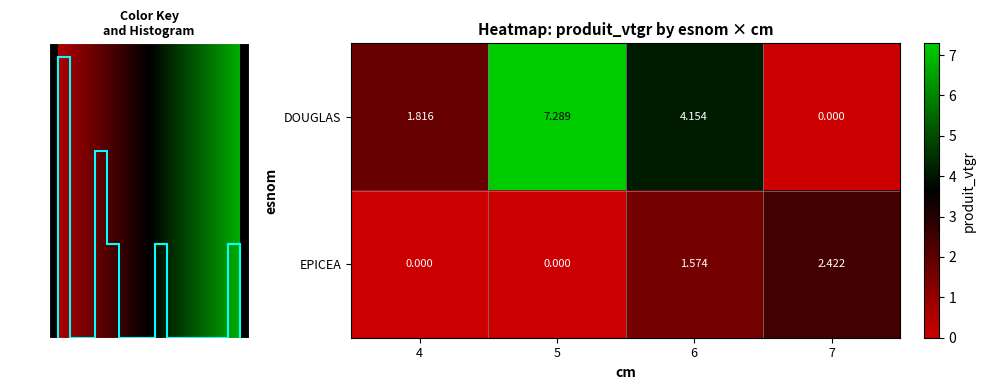

Which series has the largest range (max minus min)?

DOUGLAS